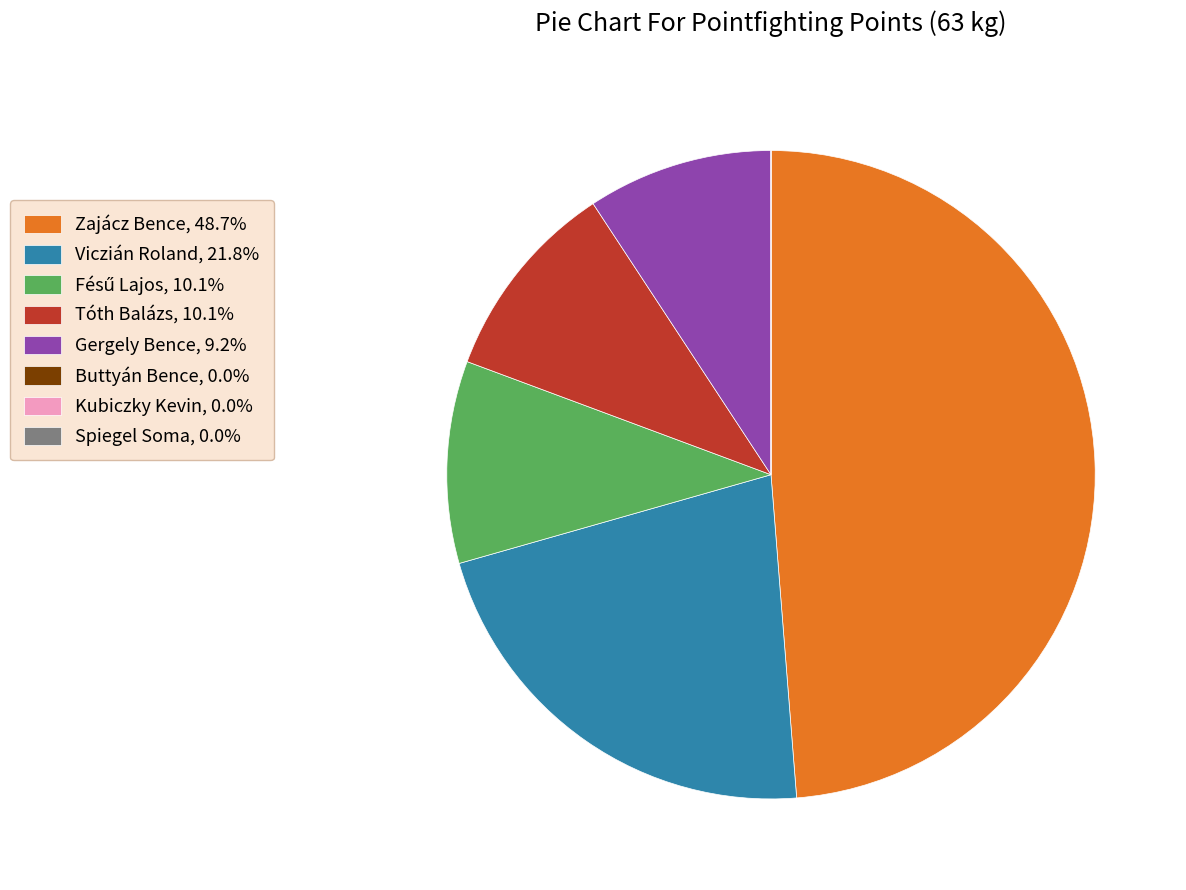

Which slice is the largest?

Zajácz Bence